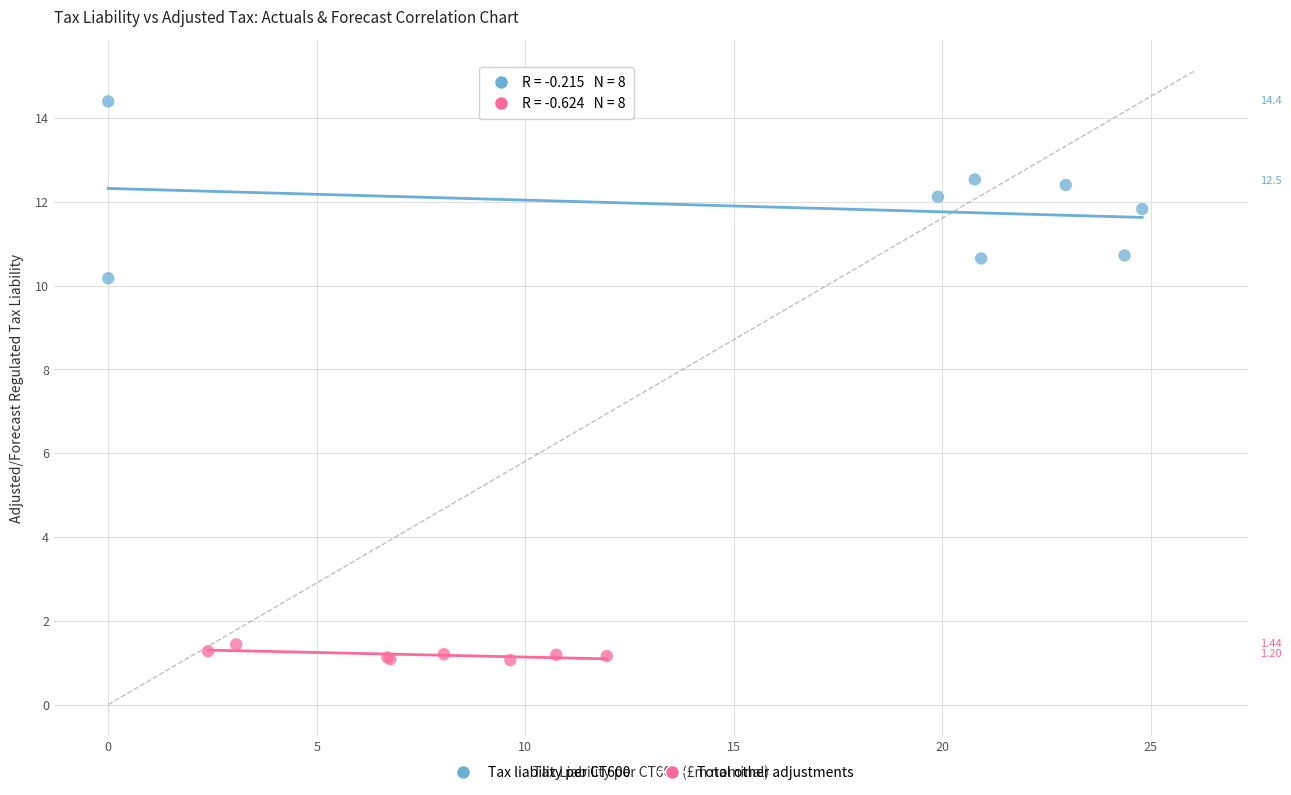

Which series reaches the maximum Y coordinate?

Tax liability per CT600